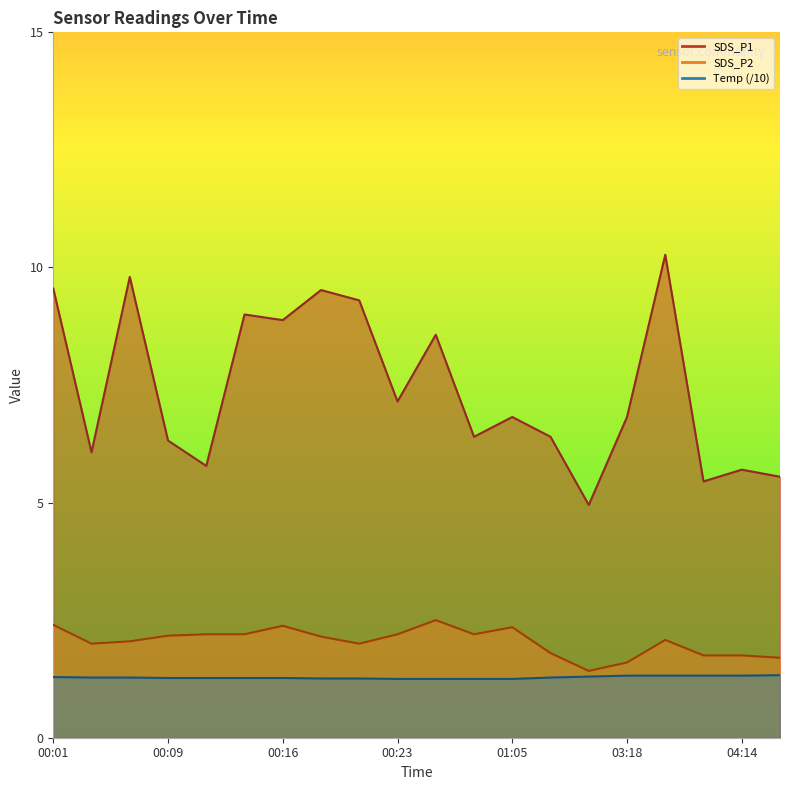

True or false: SDS_P2 and Temp intersect in this chart.

False